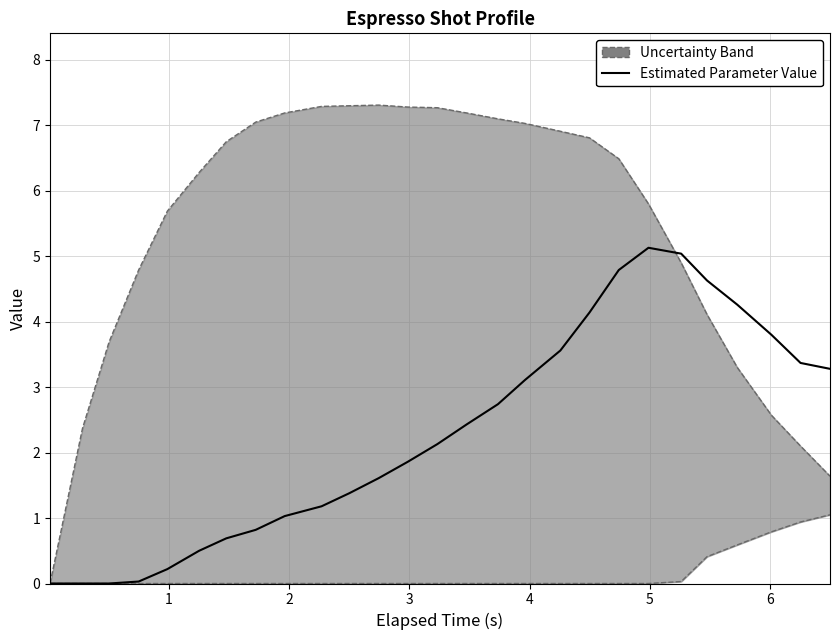

Reading left to right, extract all data points from this chart.

0.0	0.0	0.0	0.0	0.2	0.5	0.7	0.8	1.0	1.2	1.4	1.6	1.9	2.1	2.4	2.7	3.1	3.6	4.1	4.8	5.1	5.0	4.6	4.3	3.8	3.4	3.3